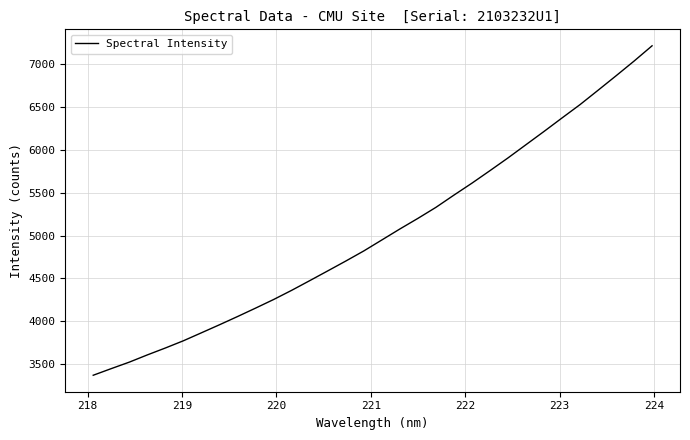

What is the maximum value shown in the chart?

7213.7